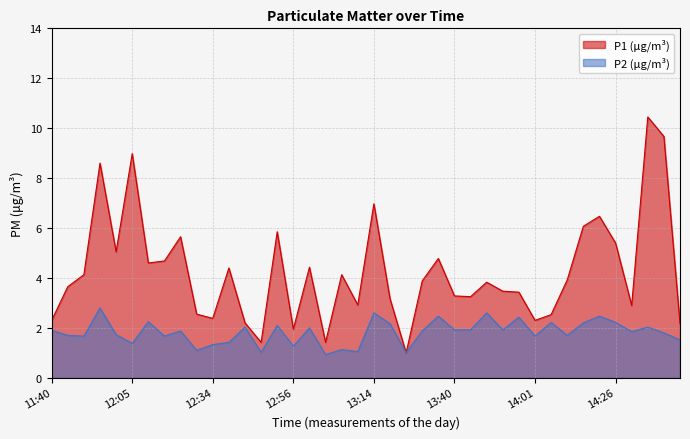

True or false: P1 has a value of 3.9 at 14:09.

True